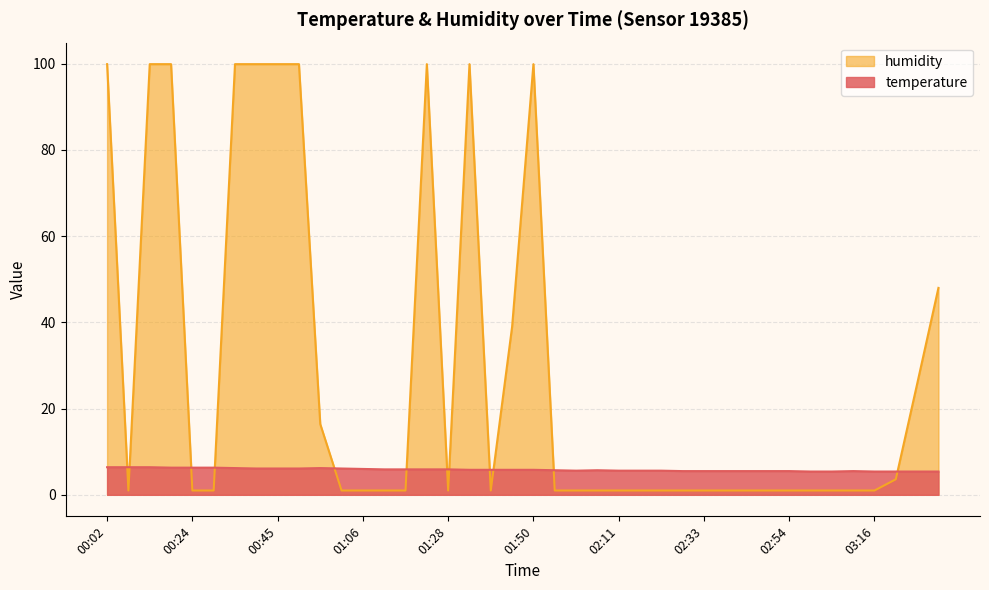

Between 01:34 and 03:00, which is larger?

01:34